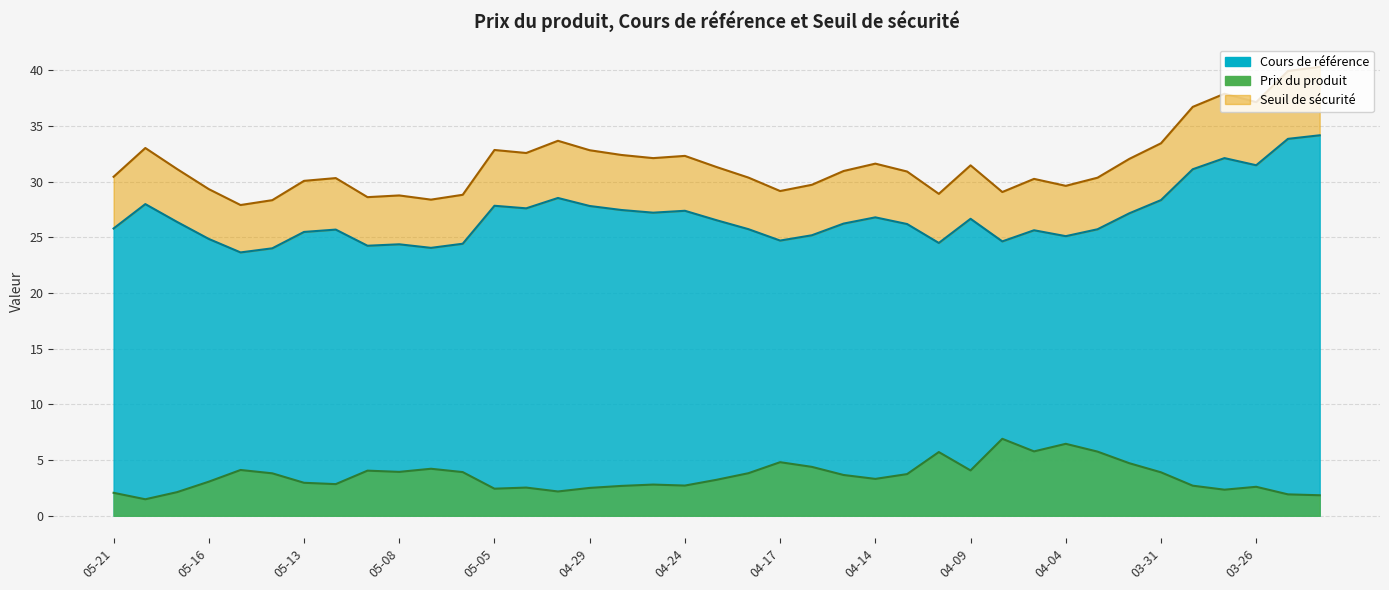

At which category does Seuil de sécurité reach its first local valley?

2025-05-15